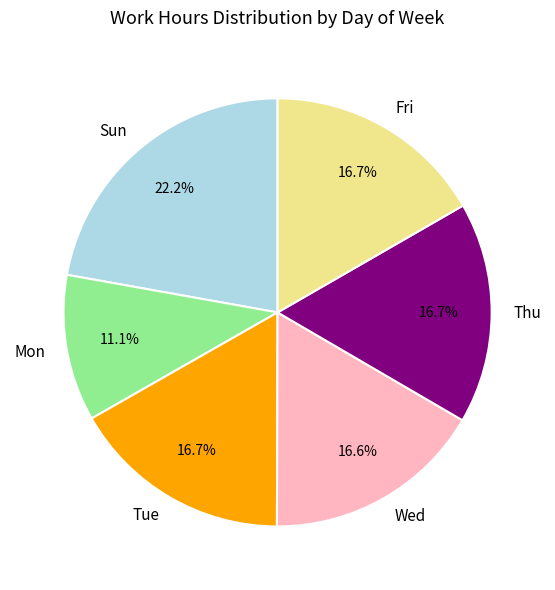

How many segments does this pie chart have?

6